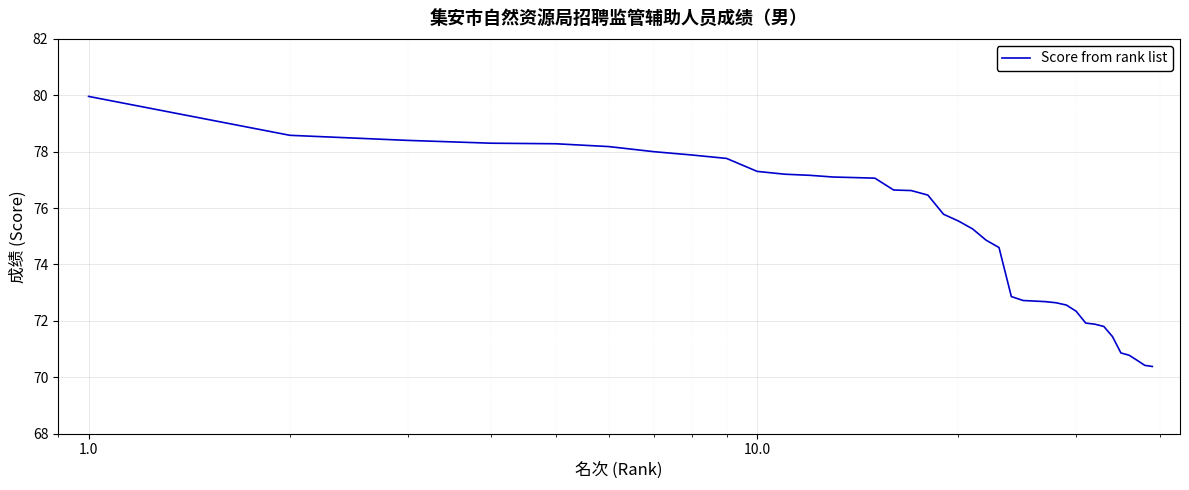

Does the chart display data point markers on the line(s)?

No